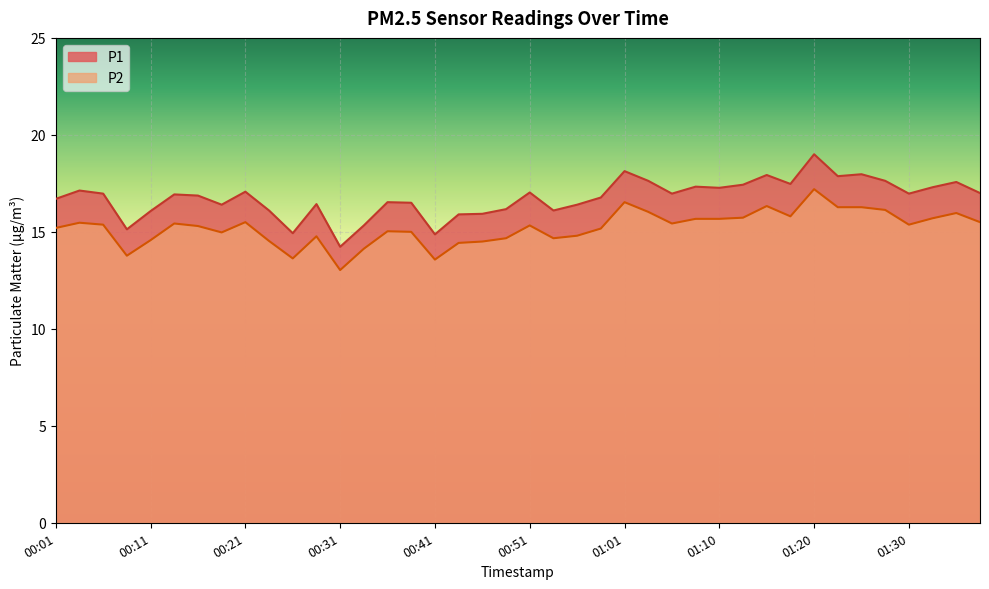

The value of P2 at 01:23 is 16.3. True or false?

True